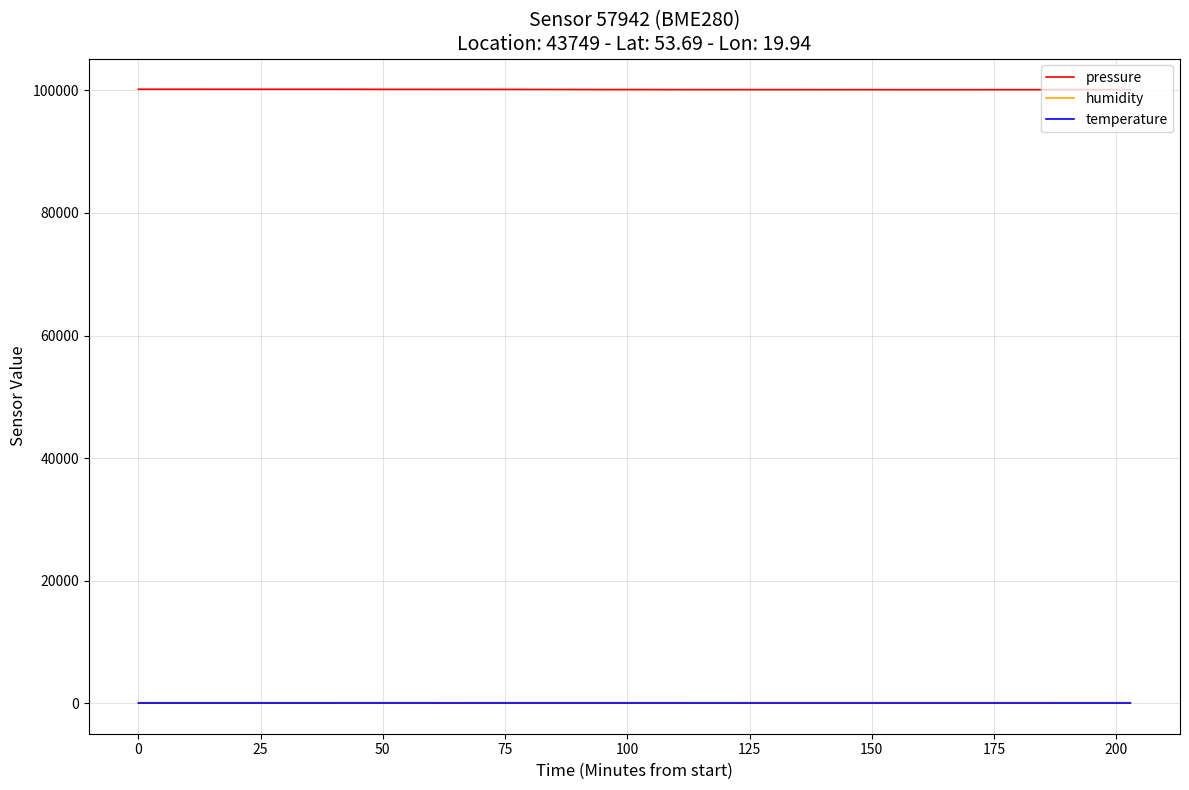

Which series has the largest total across all categories?

pressure